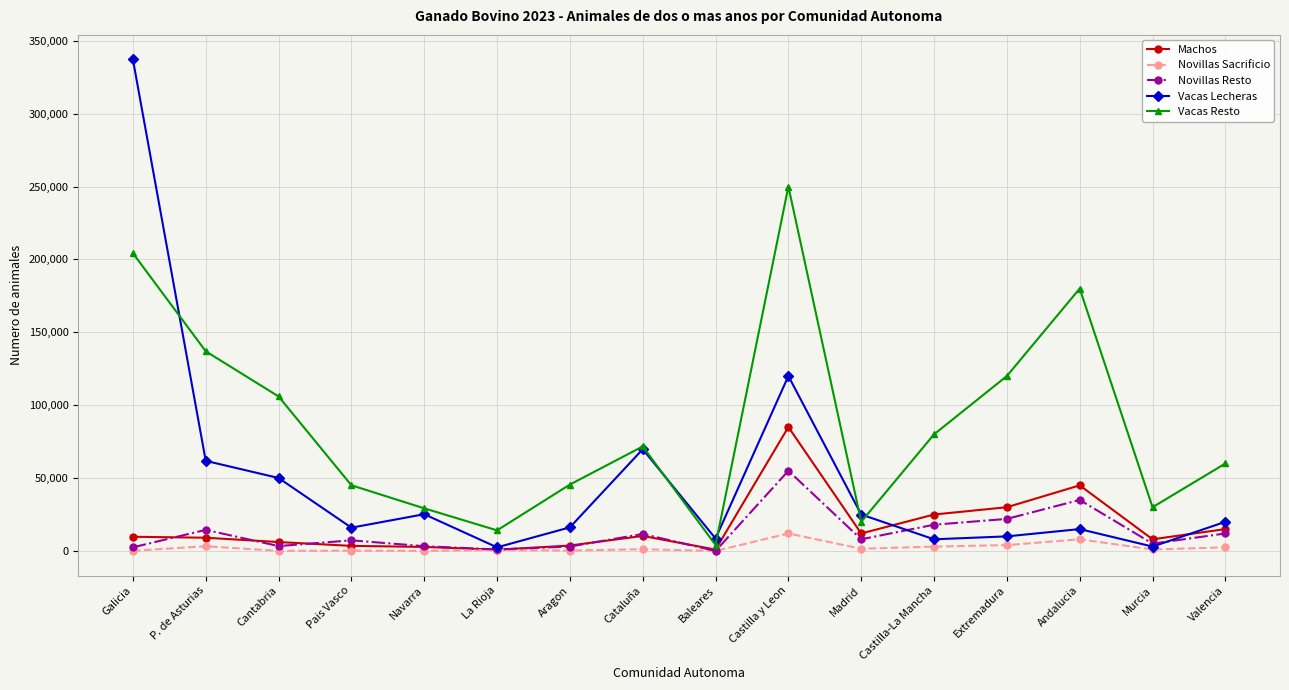

At which category is the sum across all series the highest?

Galicia